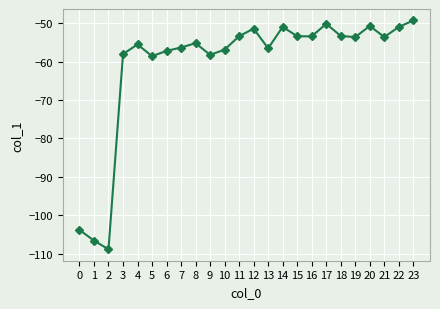

At which category does the chart reach its minimum across all series?

2